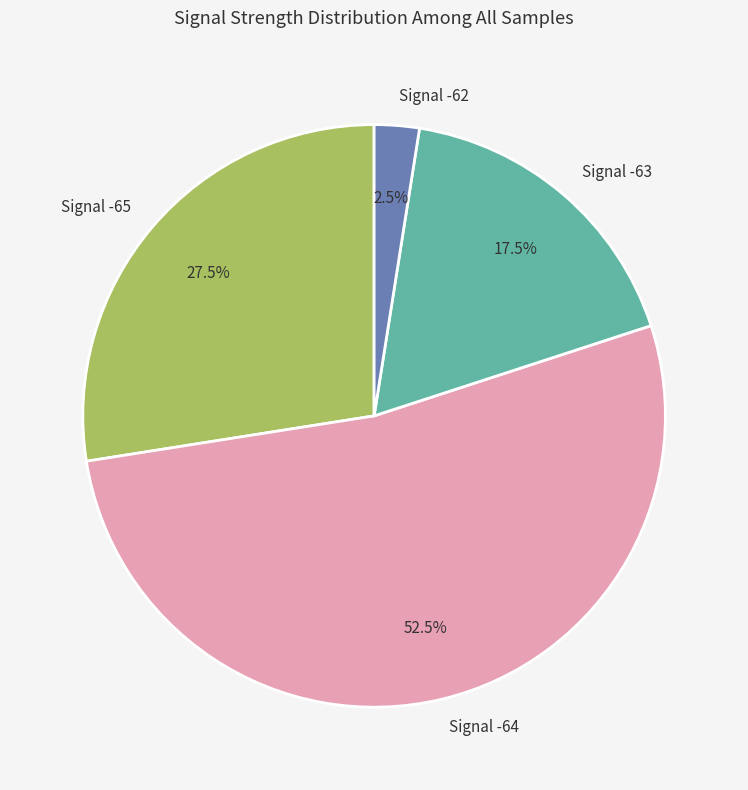

Does Signal -65 represent more than half of the total?

No